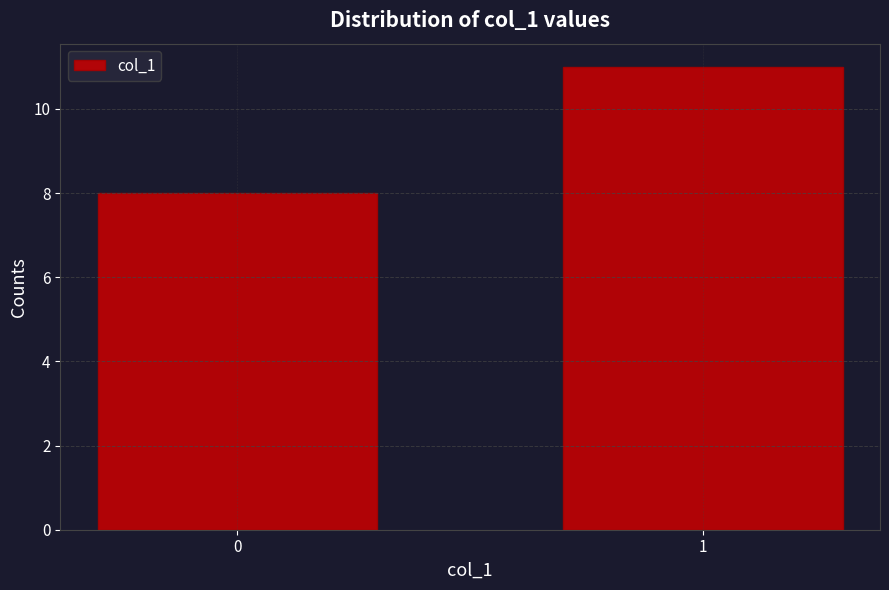

Reading left to right, transcribe all the data shown in this chart.

8	11